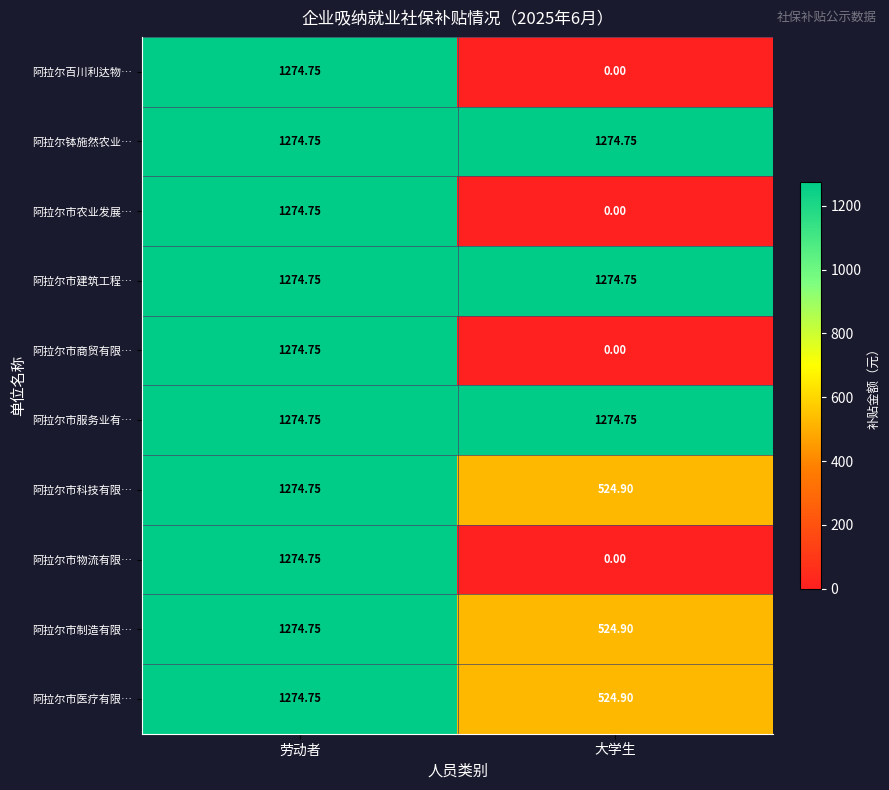

How many values in the 阿拉尔市医疗有限… series exceed 1274?

1